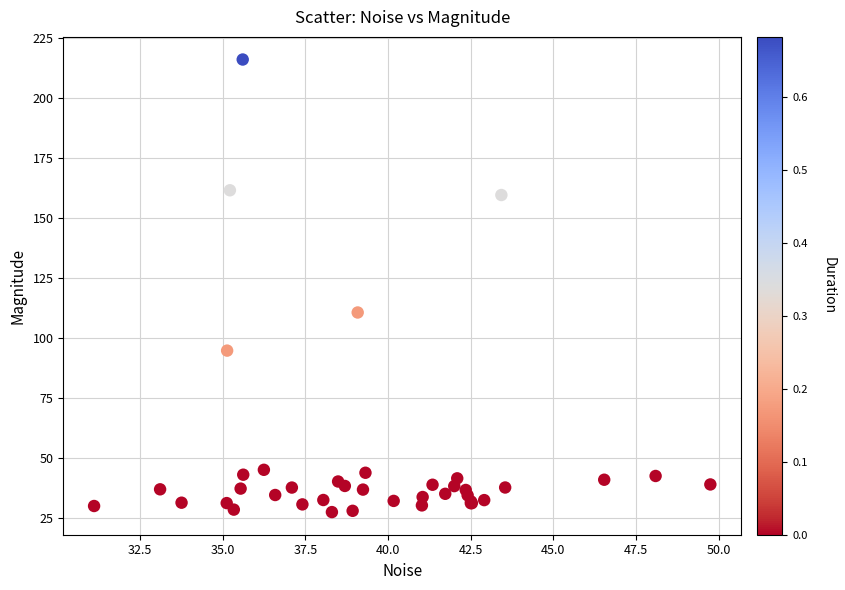

What Y value in the scatter plot is closest to 121?

110.6